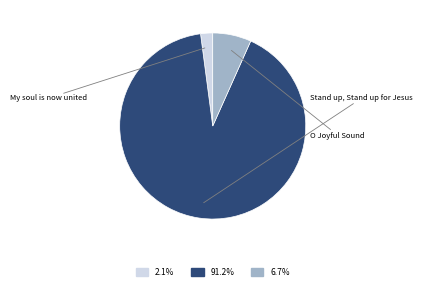

Does any single category account for the majority?

Yes